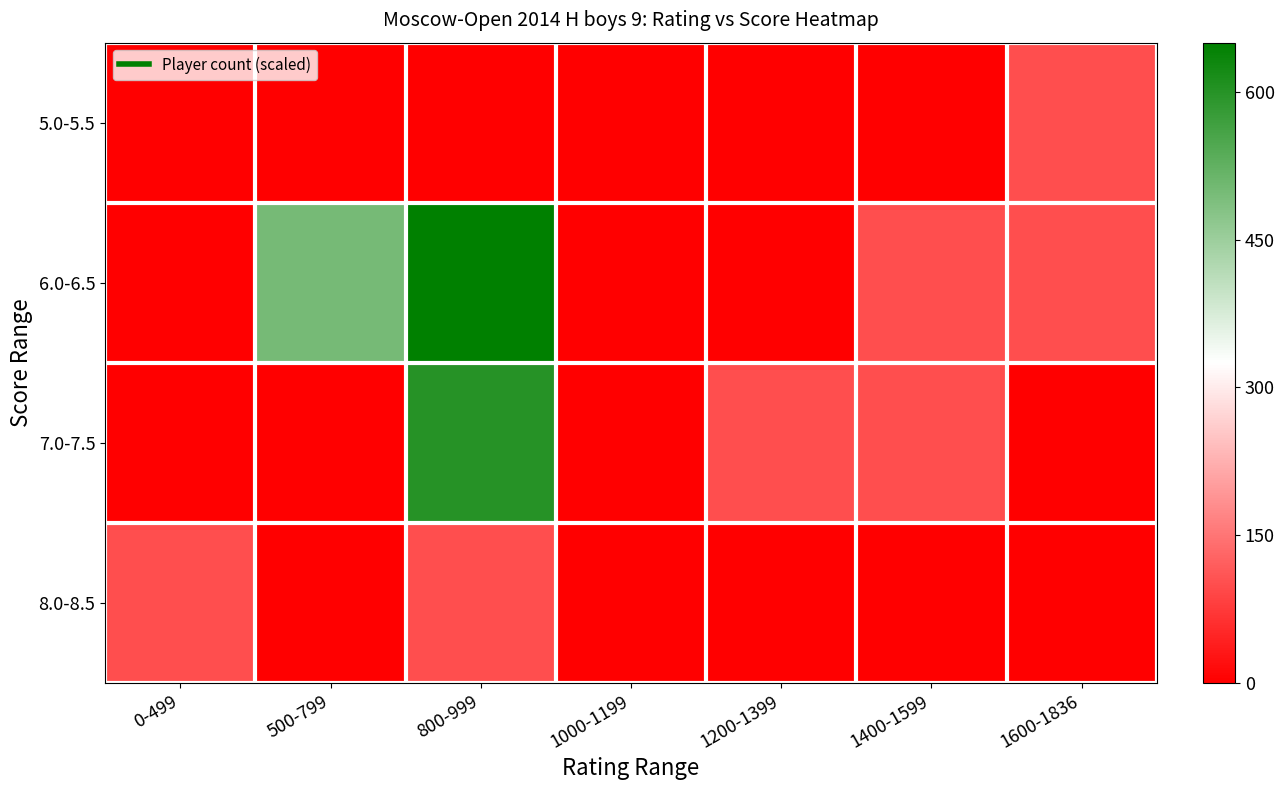

Which has a higher value, 1400-1599 or 1600-1836?

1600-1836